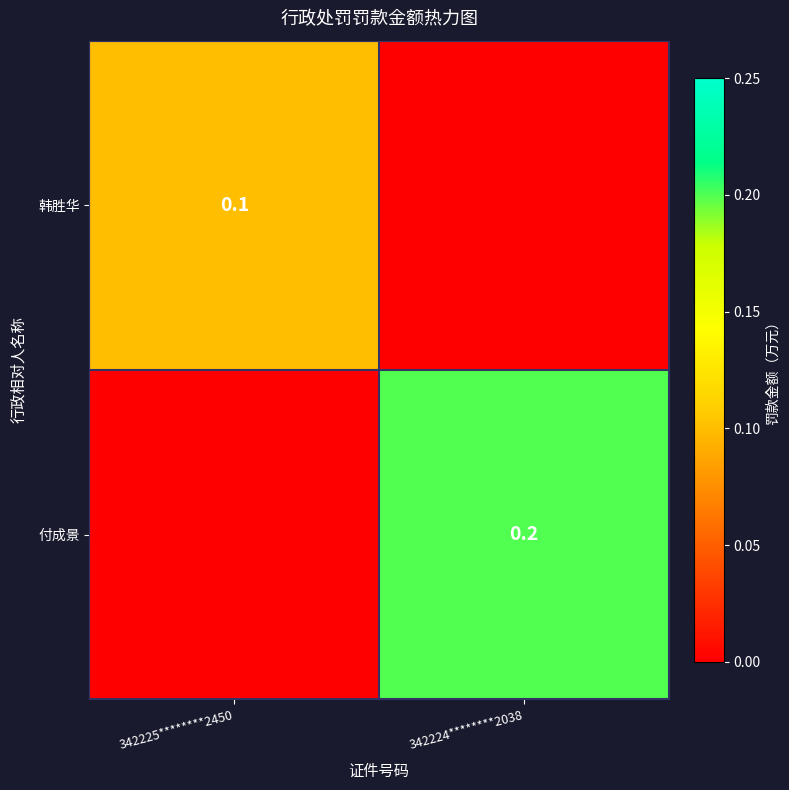

True or false: 付成景 has a value of 0.2 at 342224********2038.

True